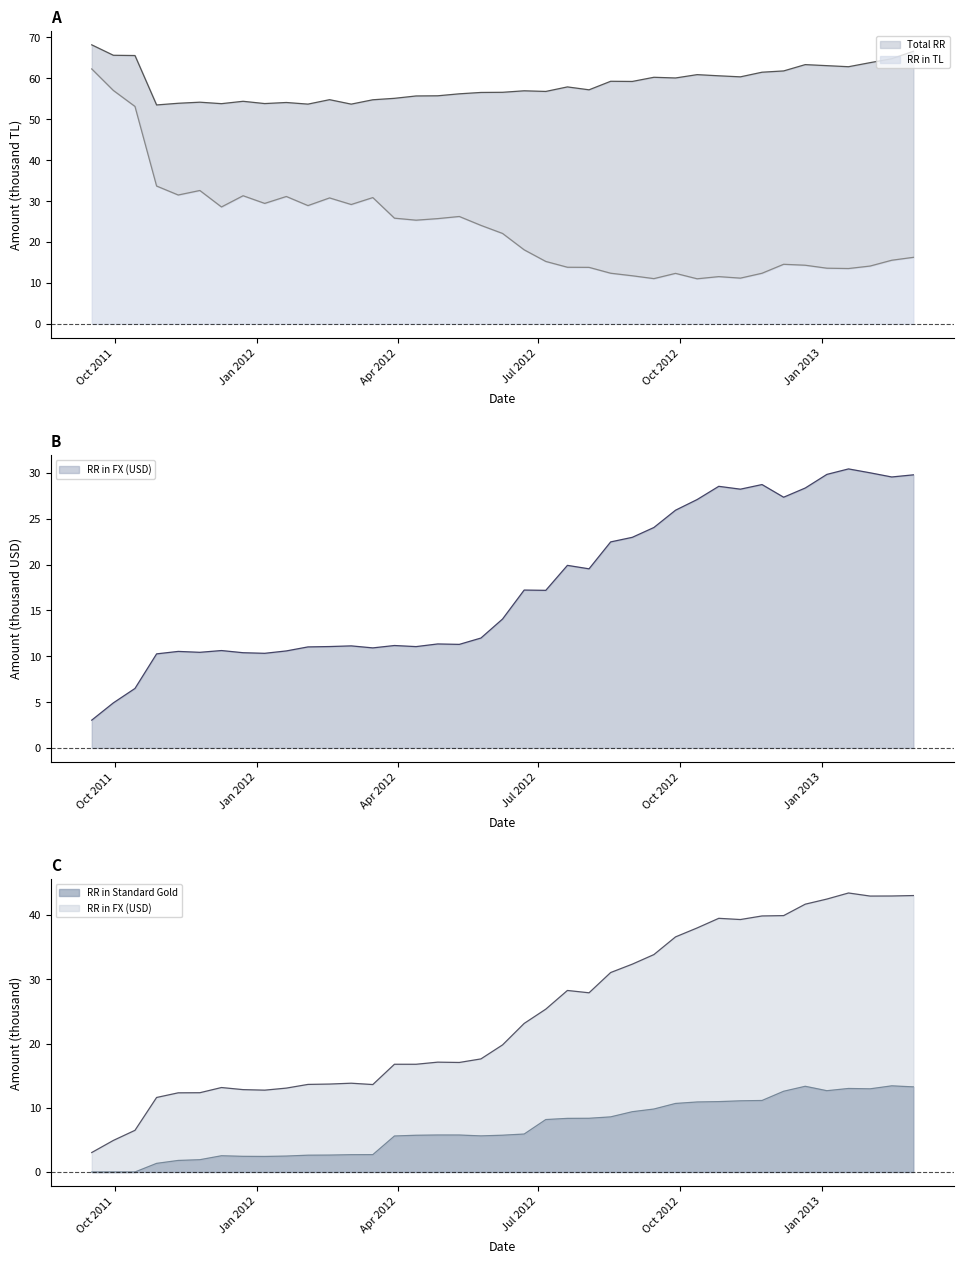

What are all the series names shown in the legend?

Total RR, RR in TL, RR in FX (USD), RR in Standard Gold